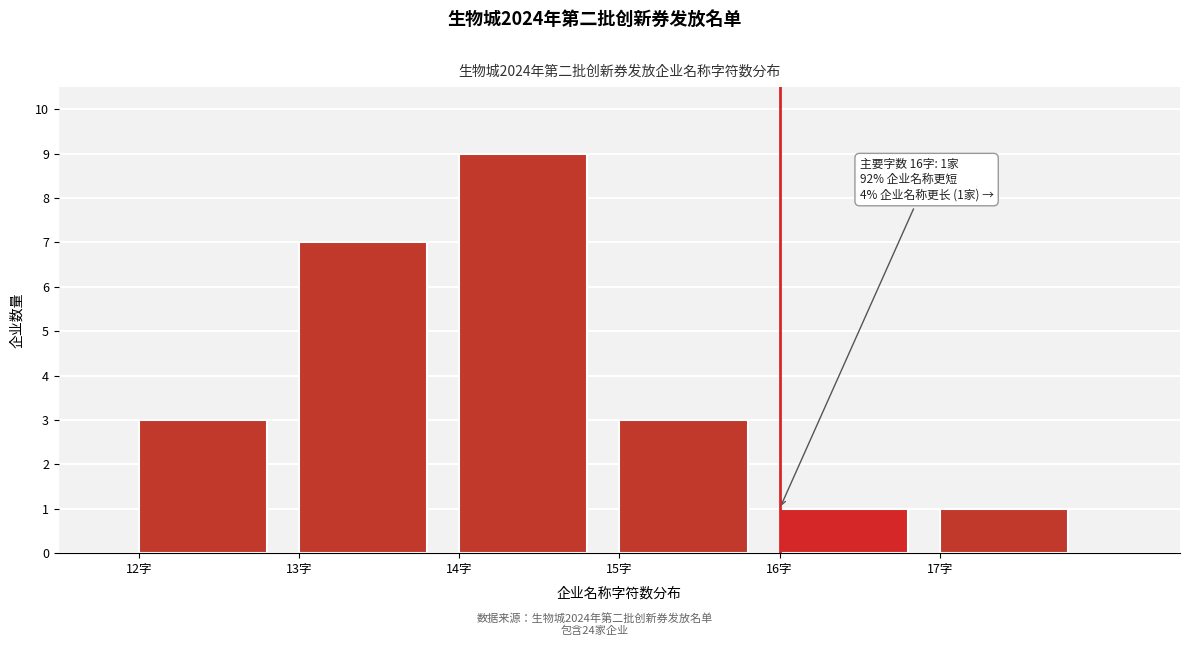

Over which range of the x-axis is the bar tallest?

14 to 15